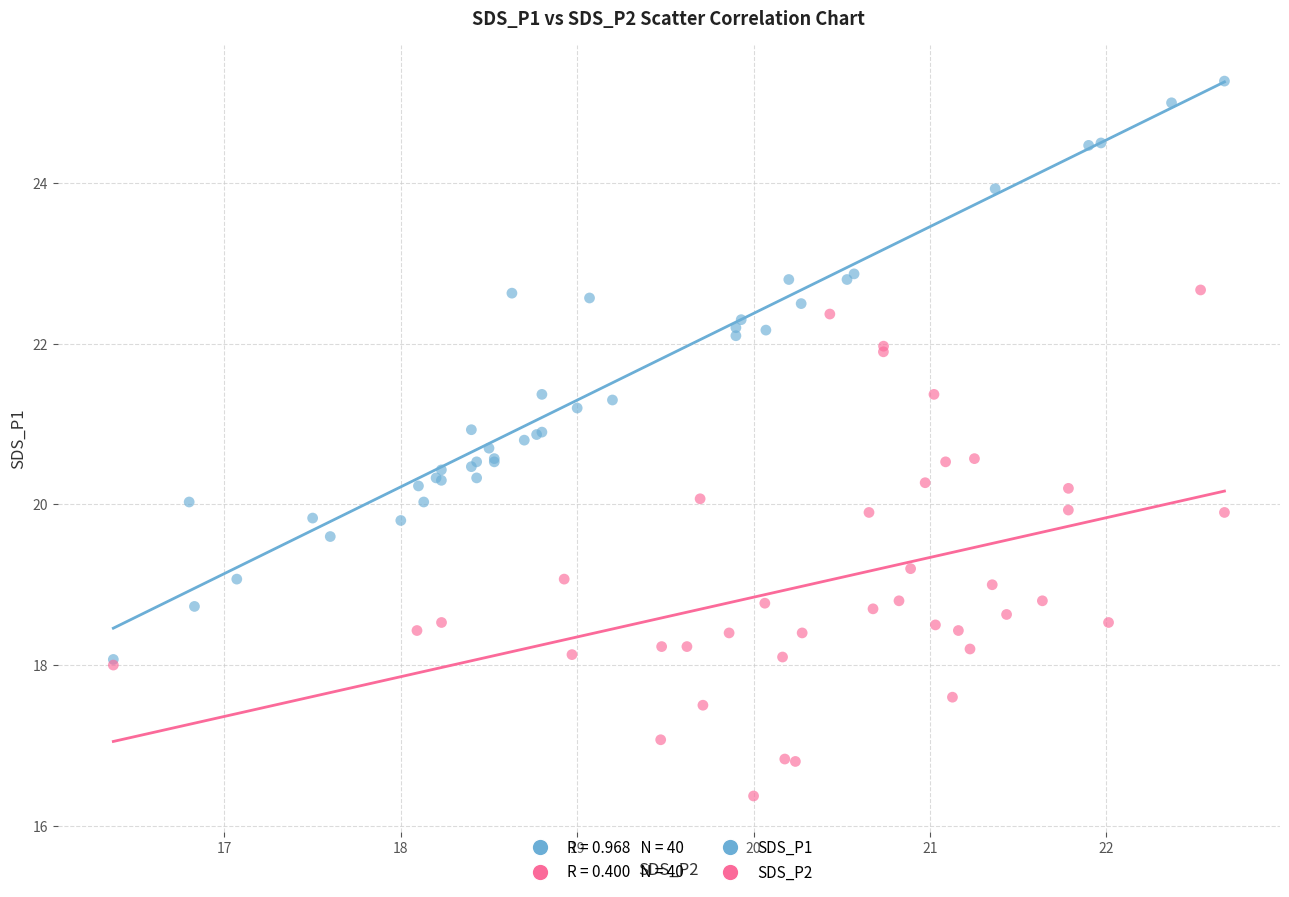

Which series has the widest spread of Y values?

SDS_P1